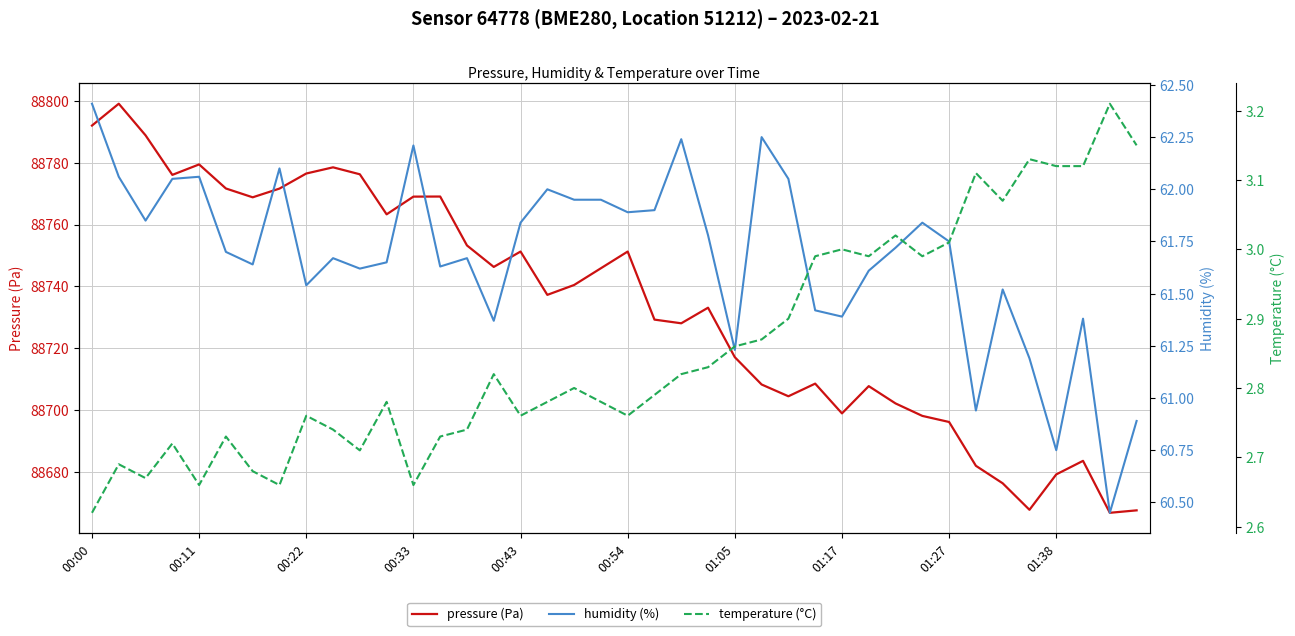

What is the value of the humidity (%) point at the 1st from the left?

62.4